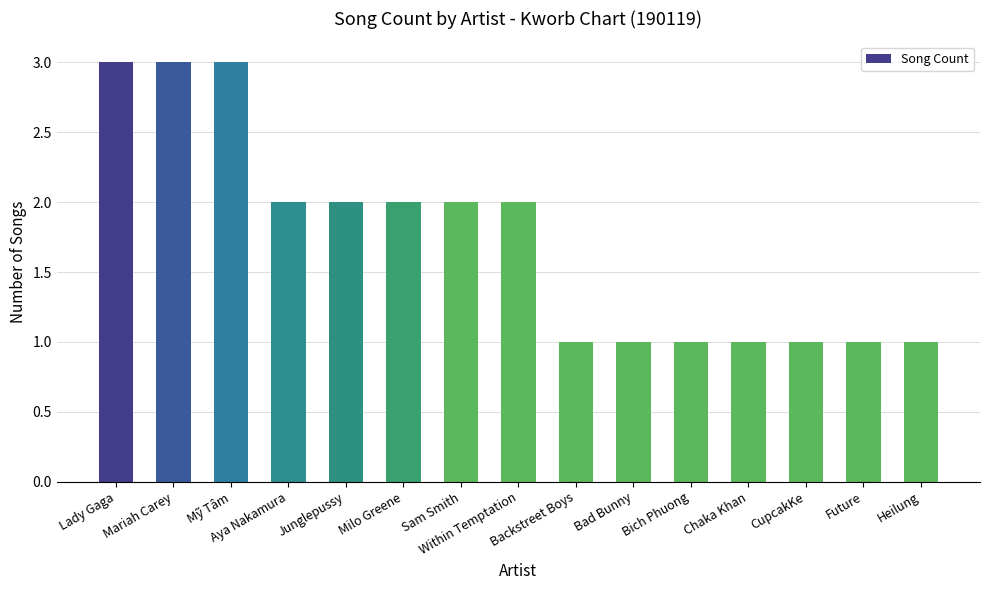

What is the sum of all values?

26